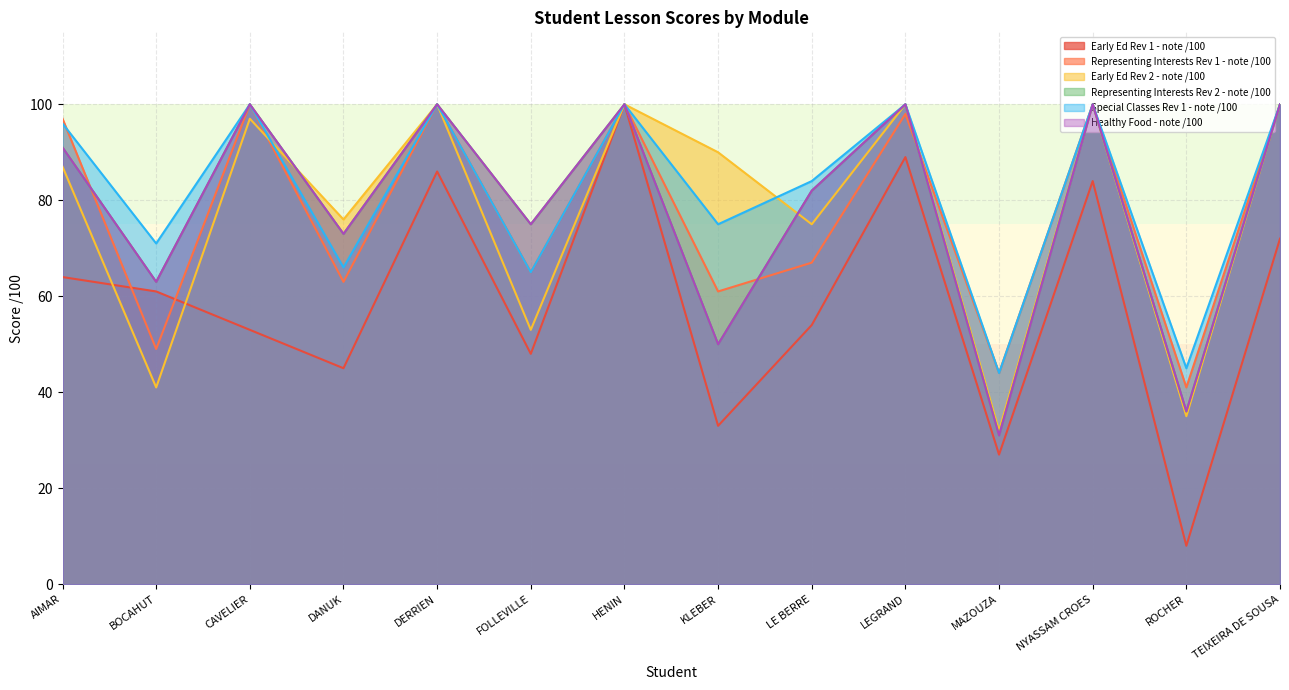

The Representing Interests Rev 2 - note /100 series shows 100 at LEGRAND. True or false?

True